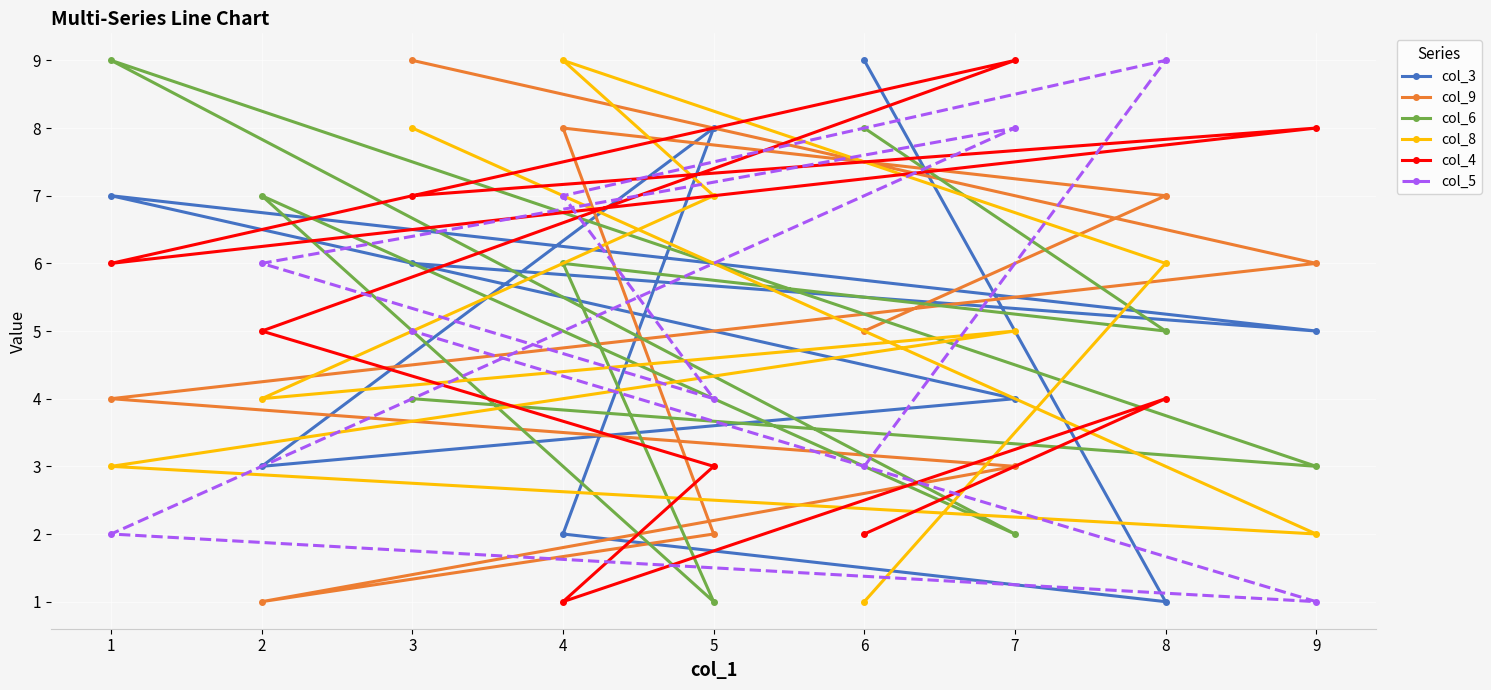

Which series has the largest range (max minus min)?

col_3